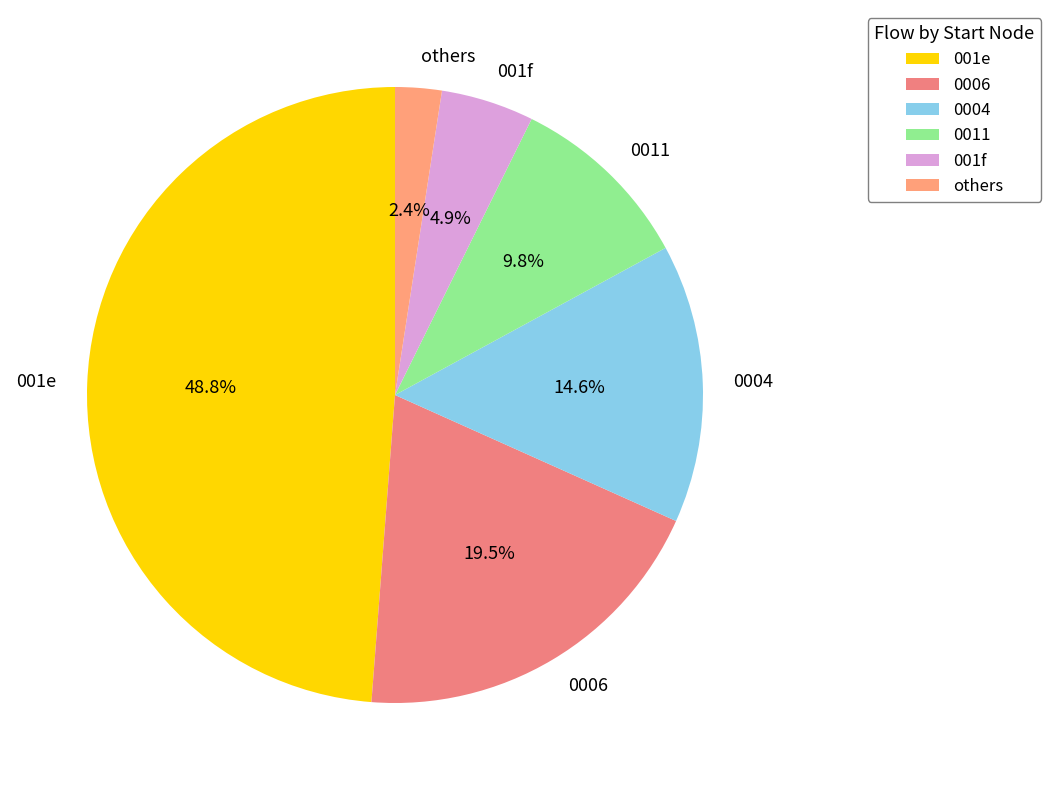

Rank the categories by value from lowest to highest.

others, 001f, 0011, 0004, 0006, 001e